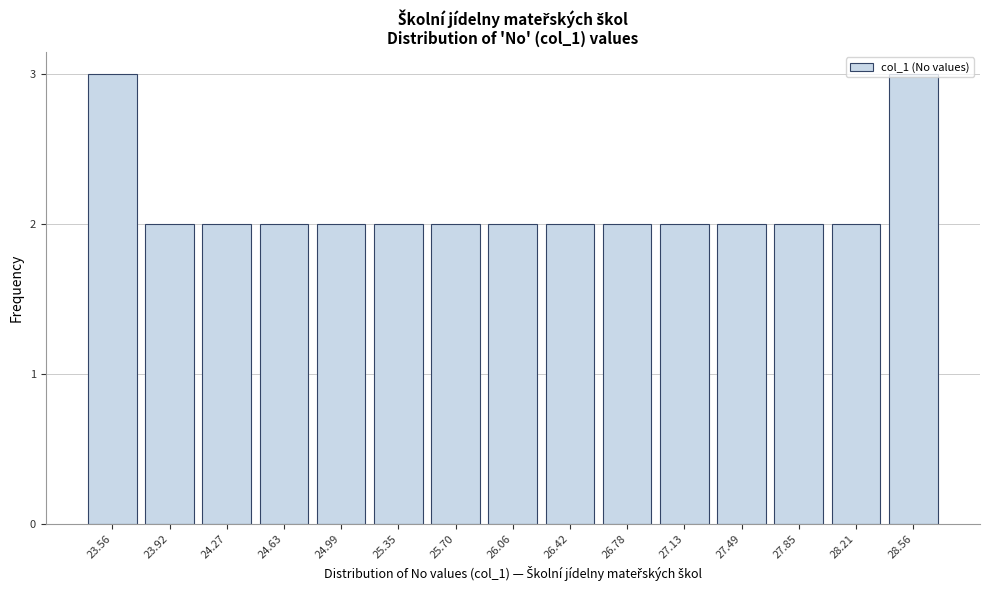

What is the maximum value shown in the chart?

3